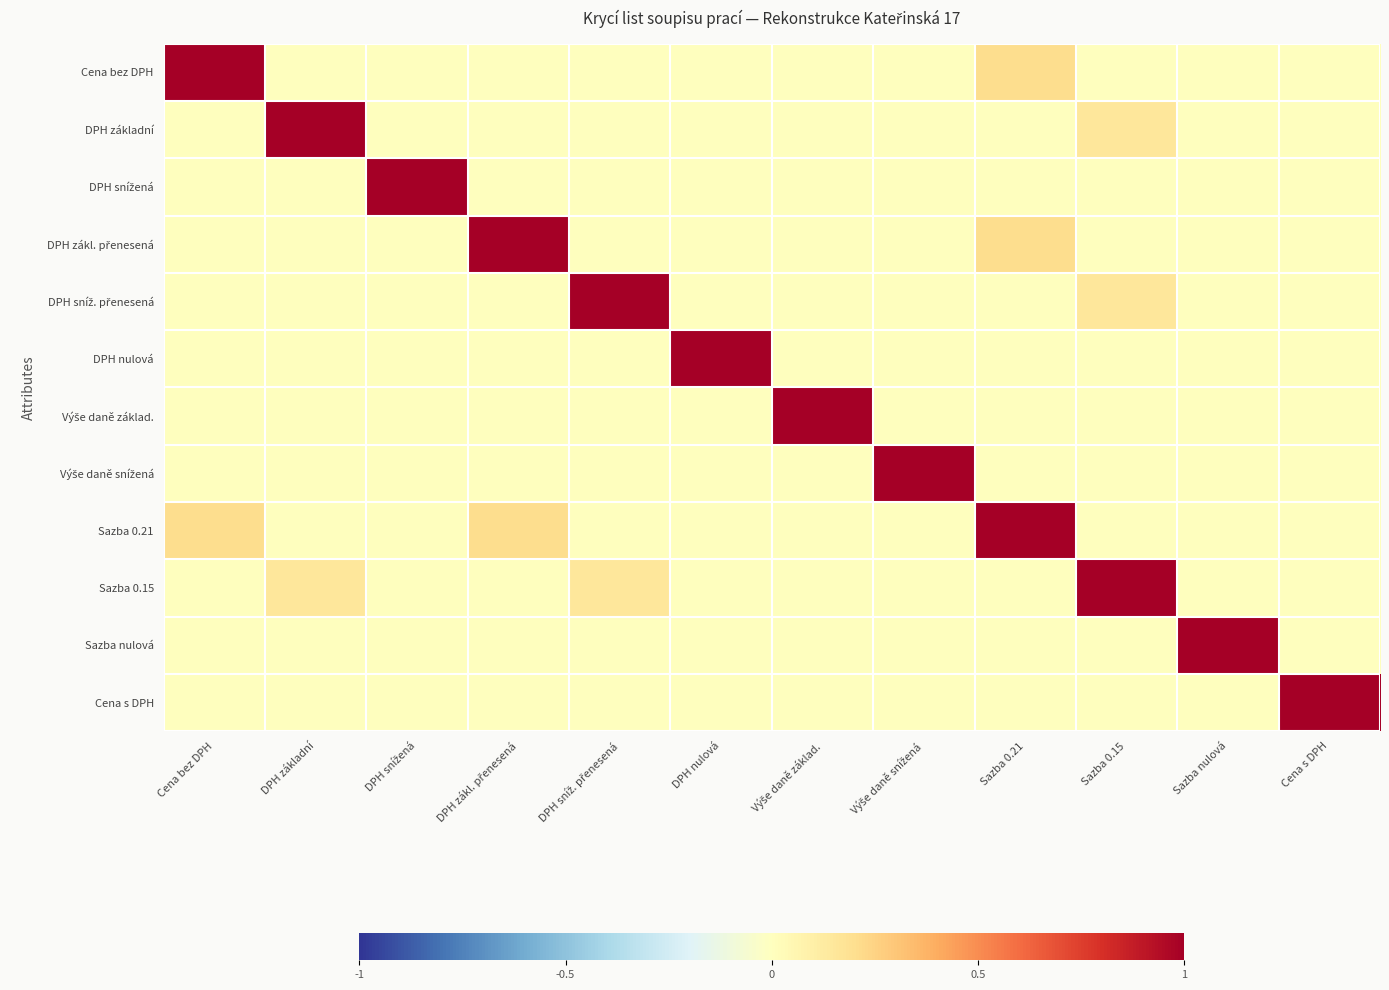

Which series has the largest total across all categories?

Sazba 0.21